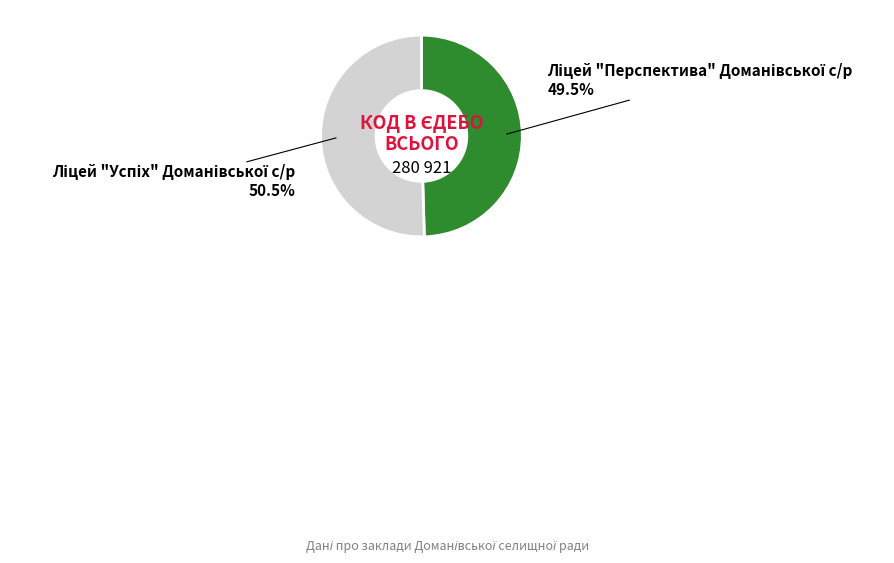

Does any single category account for the majority?

Yes